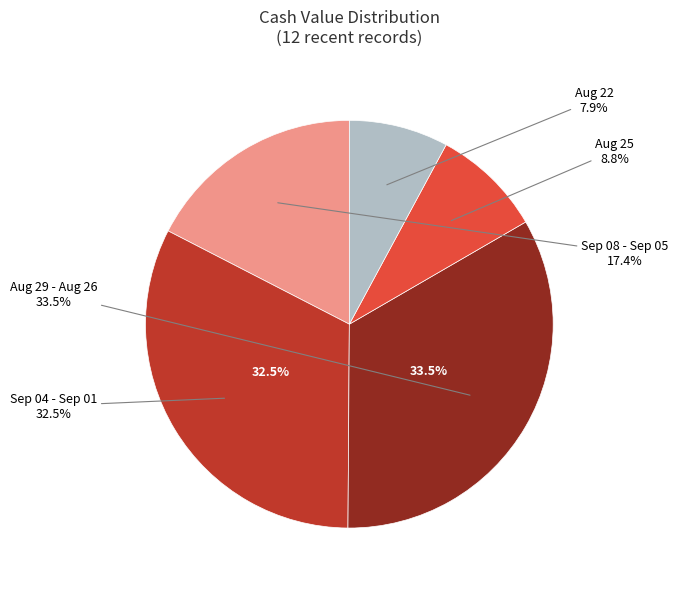

Is the sum of 2025-08-22 and 2025-08-28 greater than half?

No